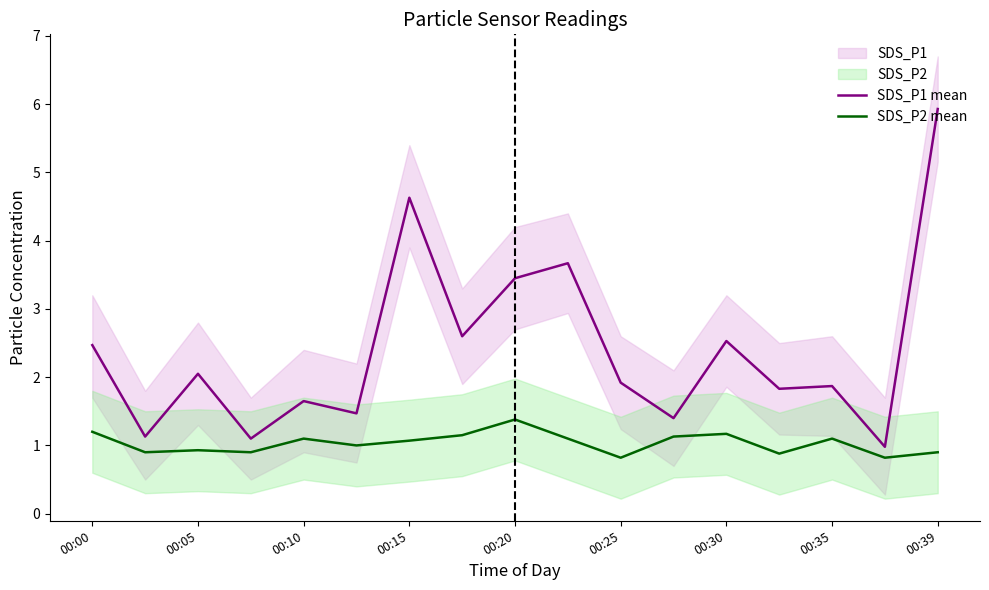

Reading left to right, what are all the values shown in this chart?

SDS_P1 mean: 2.5	1.1	2.0	1.1	1.6	1.5	4.6	2.6	3.5	3.7	1.9	1.4	2.5	1.8	1.9	1.0	5.9
SDS_P2 mean: 1.2	0.9	0.9	0.9	1.1	1.0	1.1	1.1	1.4	1.1	0.8	1.1	1.2	0.9	1.1	0.8	0.9